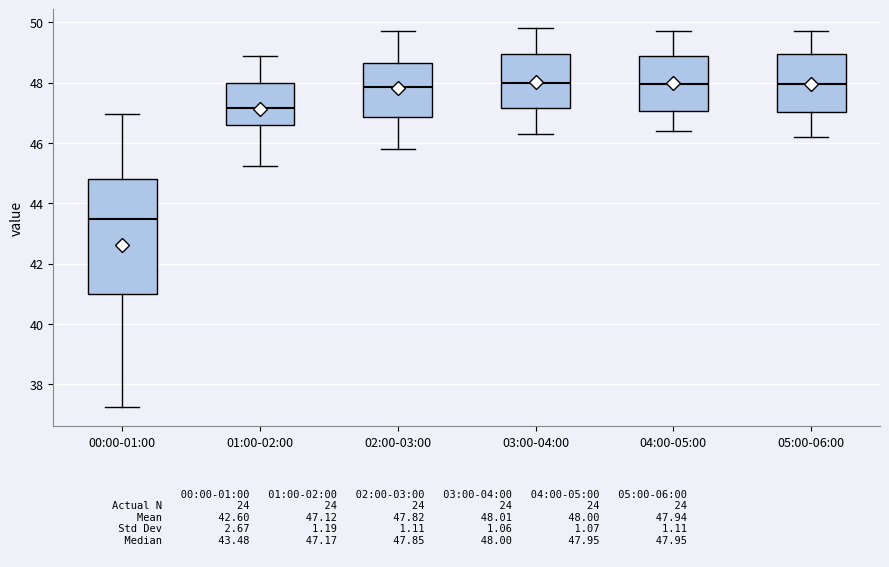

Reading left to right, read every box against the y-axis: the position of its median line, the range the box covers, and the ends of its whiskers. The values are not printed on the chart, so give them approximately, as read against the axis.

00:00-01:00: median 43.4, box 41.0 to 44.8, whiskers 37.2 to 47.0
01:00-02:00: median 47.2, box 46.6 to 48.0, whiskers 45.2 to 48.8
02:00-03:00: median 47.8, box 46.8 to 48.6, whiskers 45.8 to 49.8
03:00-04:00: median 48.0, box 47.2 to 49.0, whiskers 46.4 to 49.8
04:00-05:00: median 48.0, box 47.0 to 49.0, whiskers 46.4 to 49.8
05:00-06:00: median 48.0, box 47.0 to 49.0, whiskers 46.2 to 49.8